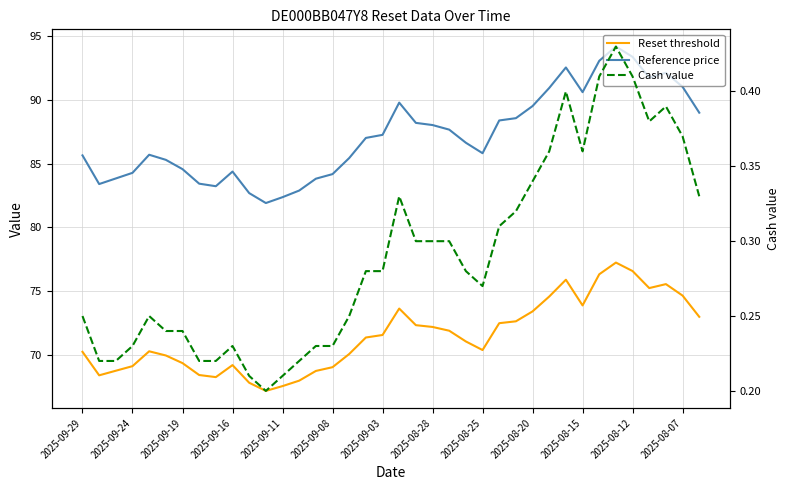

At which category is the sum across all series the highest?

32